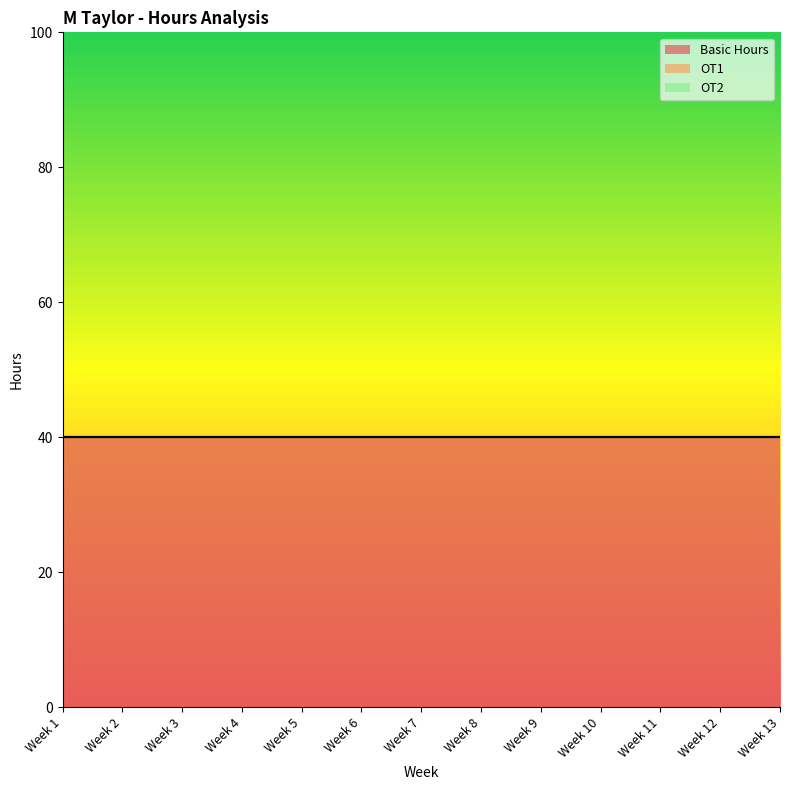

Reading left to right, extract all data points from this chart.

Basic Hours: Week 1=40	Week 2=40	Week 3=40	Week 4=40	Week 5=40	Week 6=40	Week 7=40	Week 8=40	Week 9=40	Week 10=40	Week 11=40	Week 12=40	Week 13=40
OT1: Week 1=0	Week 2=0	Week 3=0	Week 4=0	Week 5=0	Week 6=0	Week 7=0	Week 8=0	Week 9=0	Week 10=0	Week 11=0	Week 12=0	Week 13=0
OT2: Week 1=0	Week 2=0	Week 3=0	Week 4=0	Week 5=0	Week 6=0	Week 7=0	Week 8=0	Week 9=0	Week 10=0	Week 11=0	Week 12=0	Week 13=0